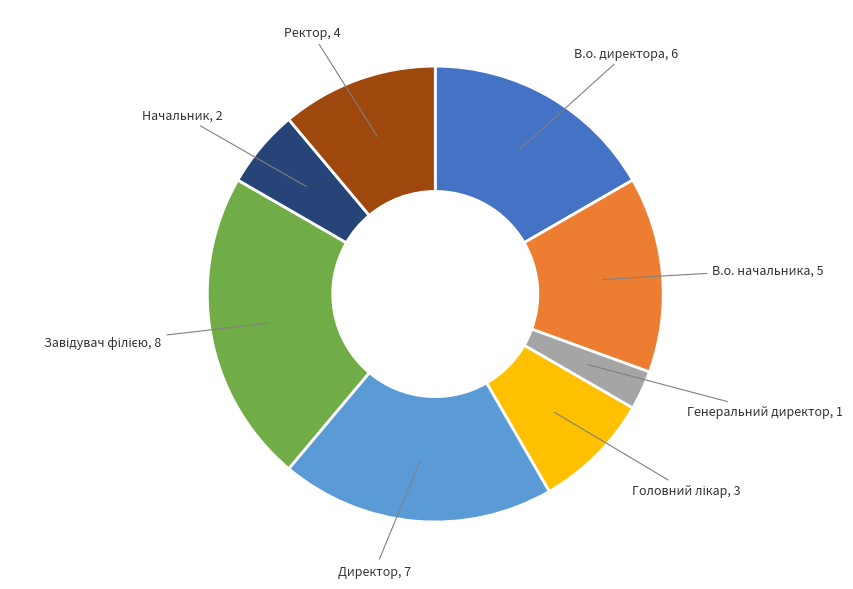

Does any single category account for the majority?

No